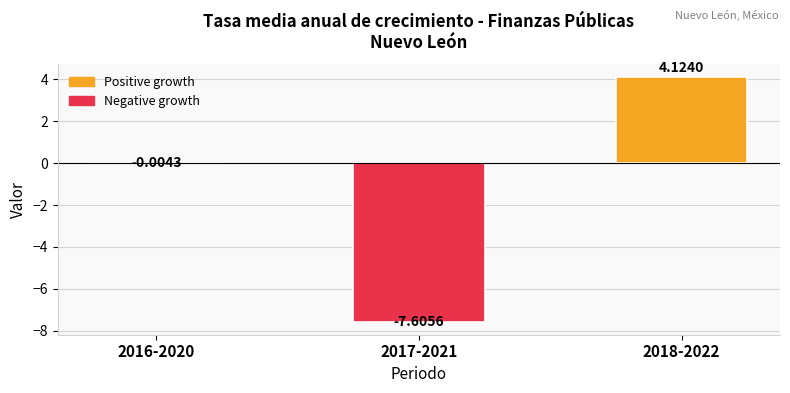

What is the sum of the values at 2018-2022 and 2017-2021?

-3.5